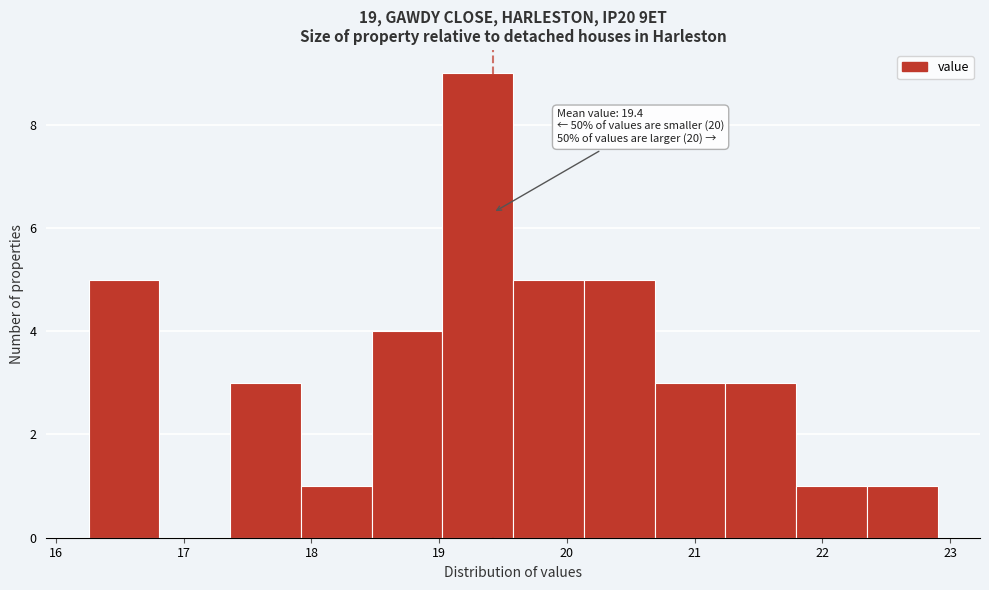

Over which range of the x-axis is the bar tallest?

19.0 to 19.6